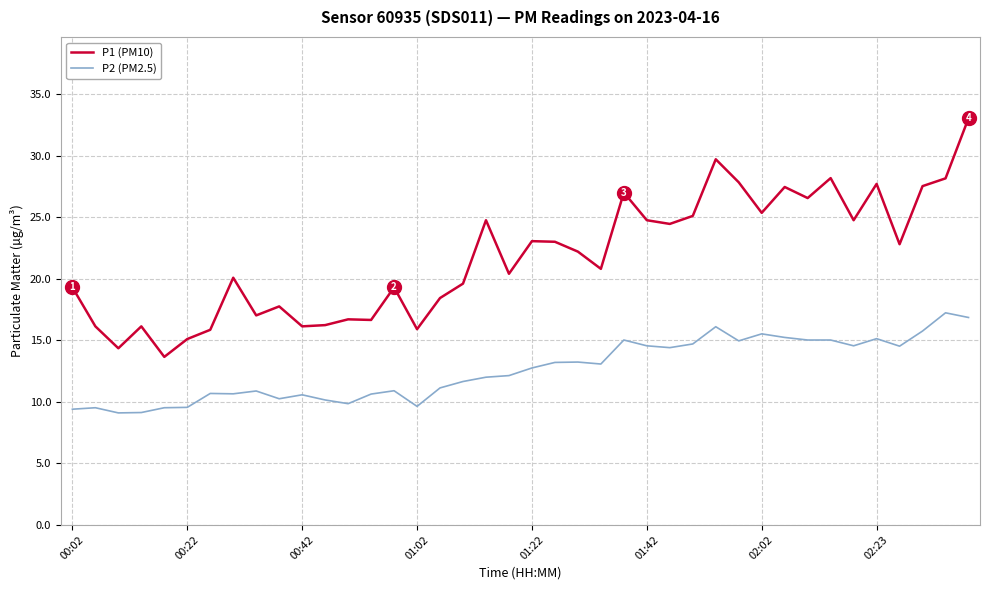

Which series has the largest total across all categories?

P1 (PM10)